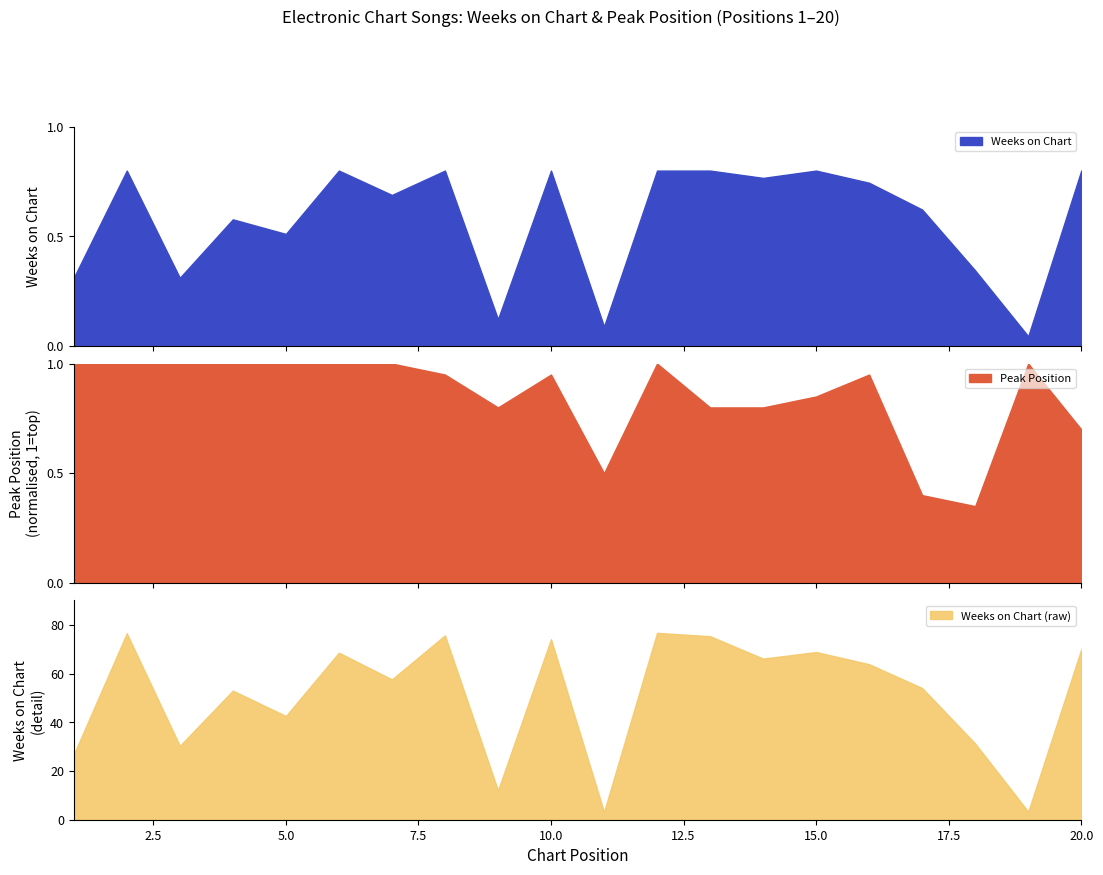

What is the maximum value for Peak Position?

1.0